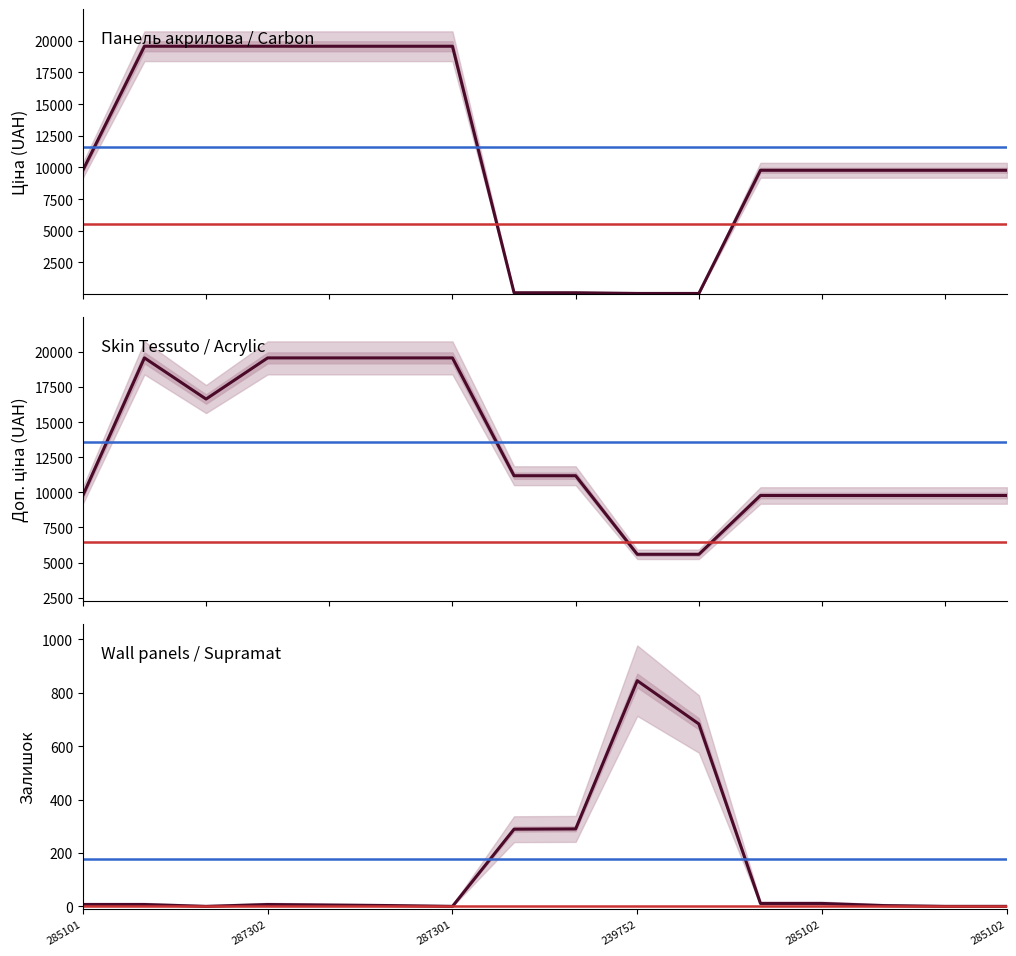

What is the value of the Ціна point at the 2nd from the left?

19564.9